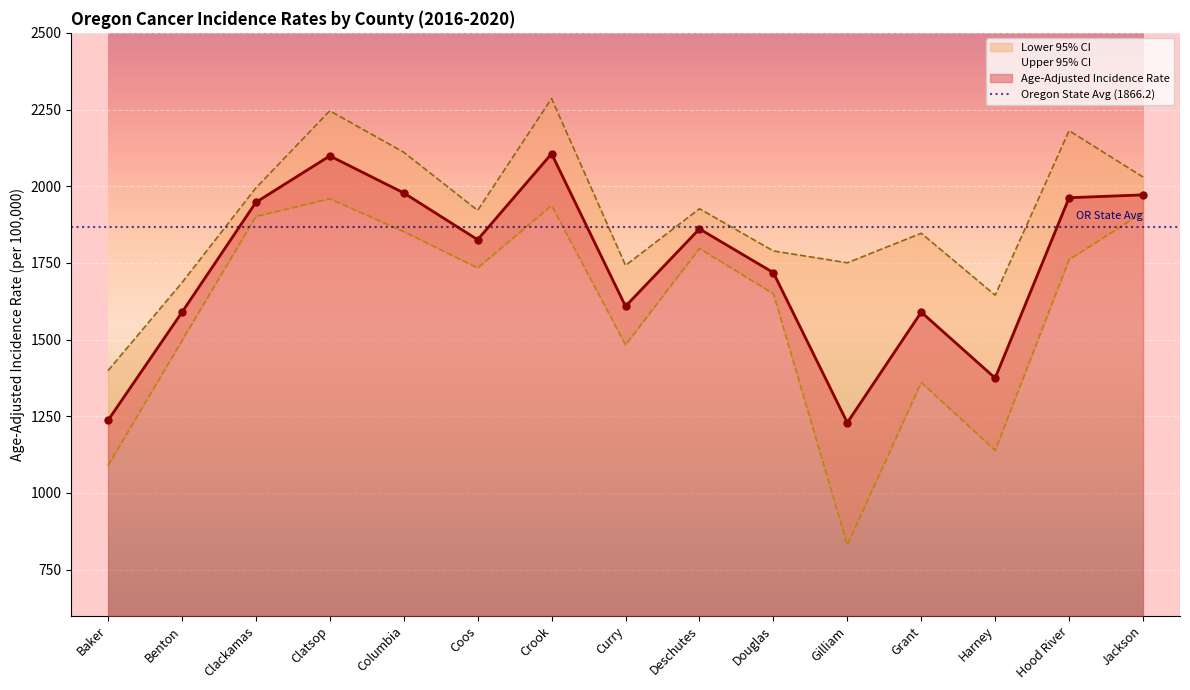

Which category has the highest value in the Lower 95% CI series?

Clatsop